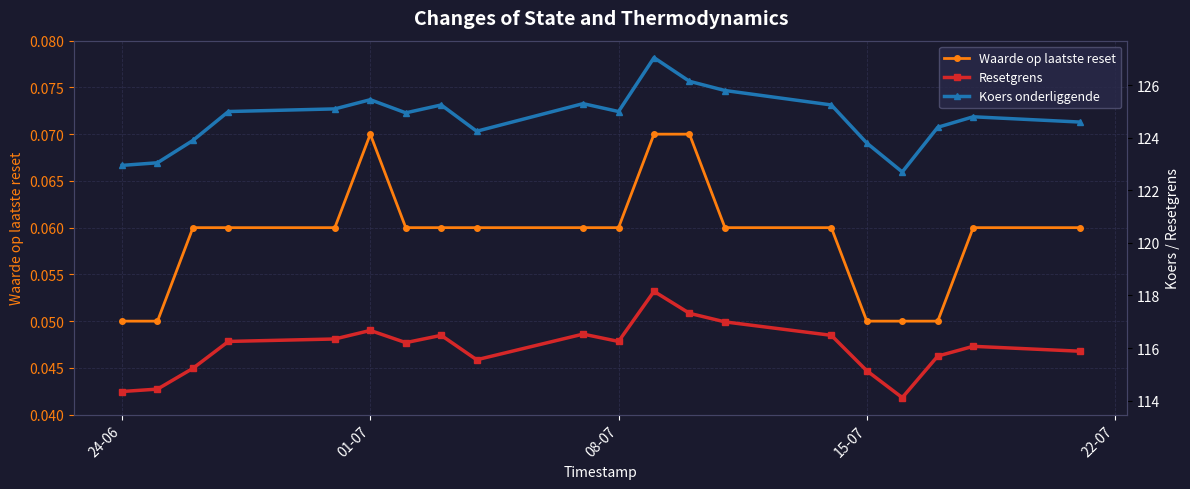

What is the minimum value for Waarde op laatste reset?

0.1